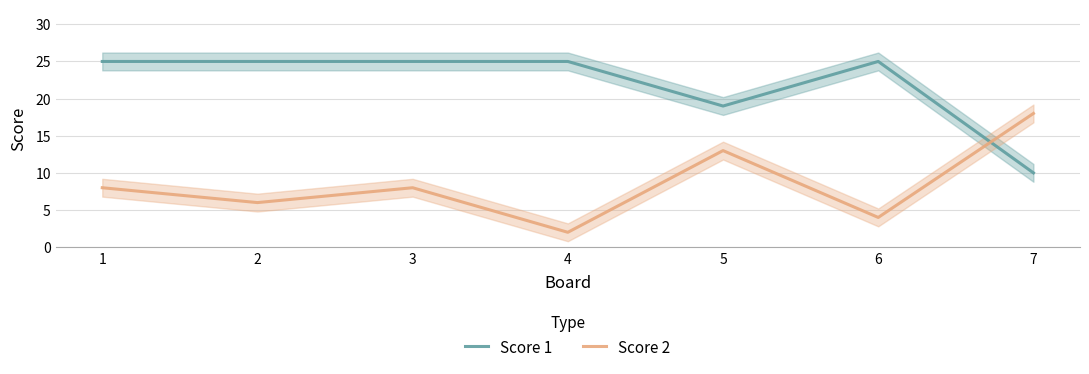

What is the lowest value of the Score 1 series?

10